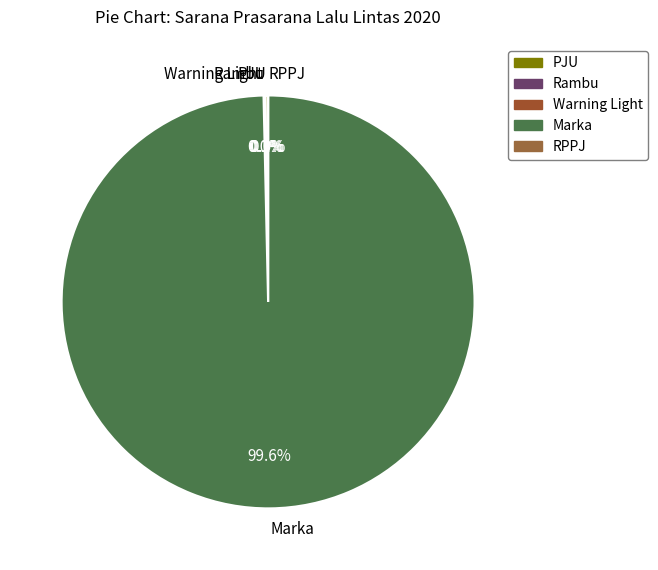

Which slice represents more than half of the pie?

Marka